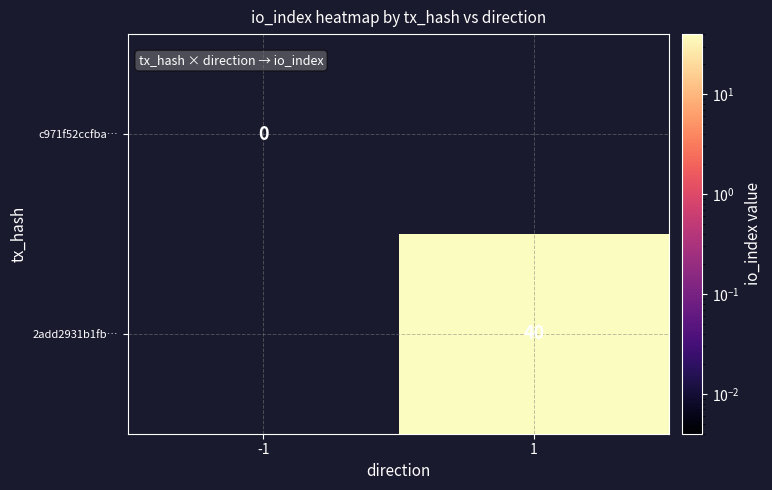

Count the number of data series in this chart.

2